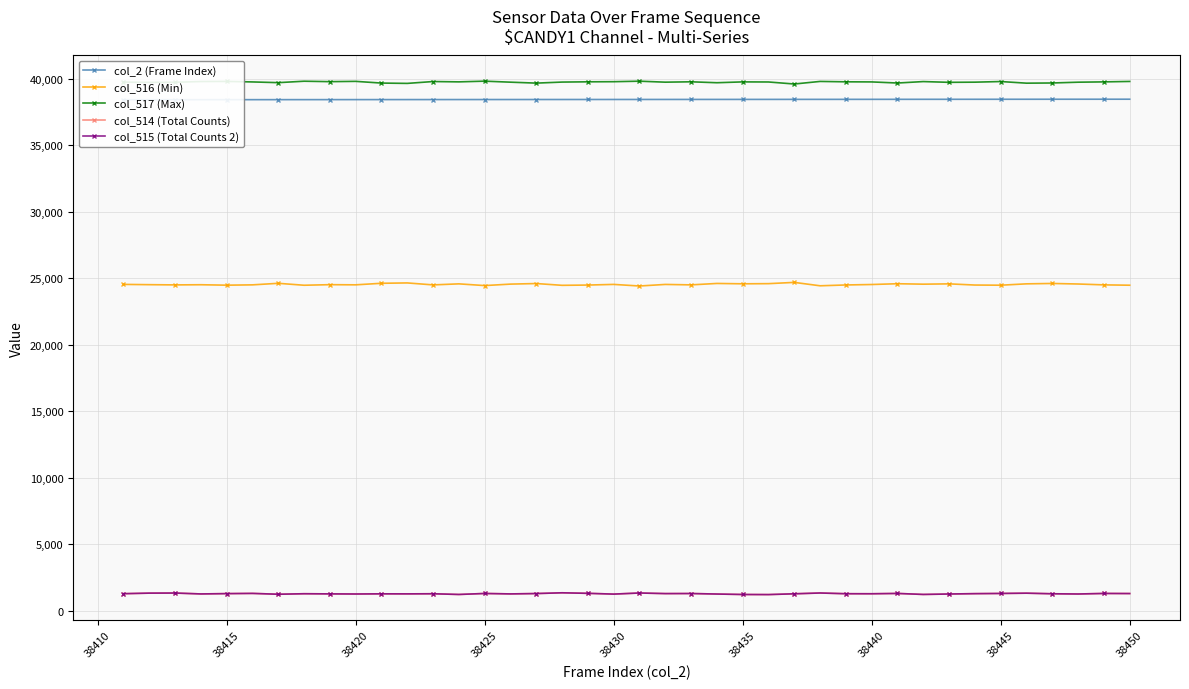

Which series has the largest range (max minus min)?

col_516 (Min)